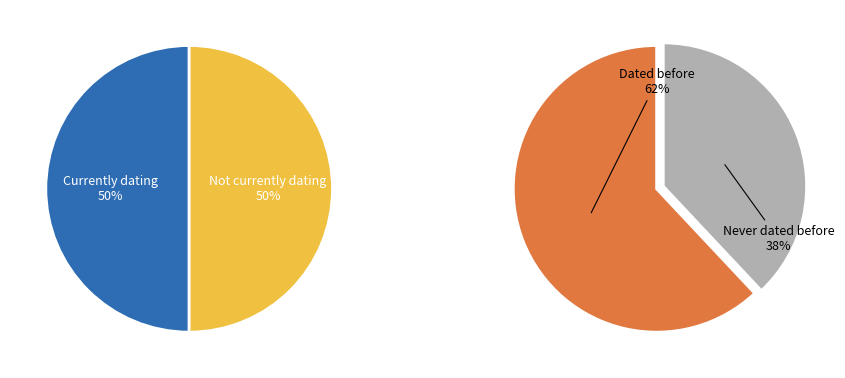

What is the difference between the highest and lowest values at 0?

12